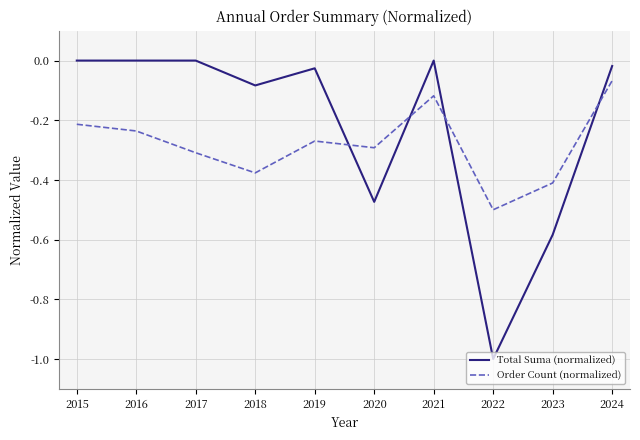

The value of Order Count (normalized) at 2018 is -0.5. True or false?

False